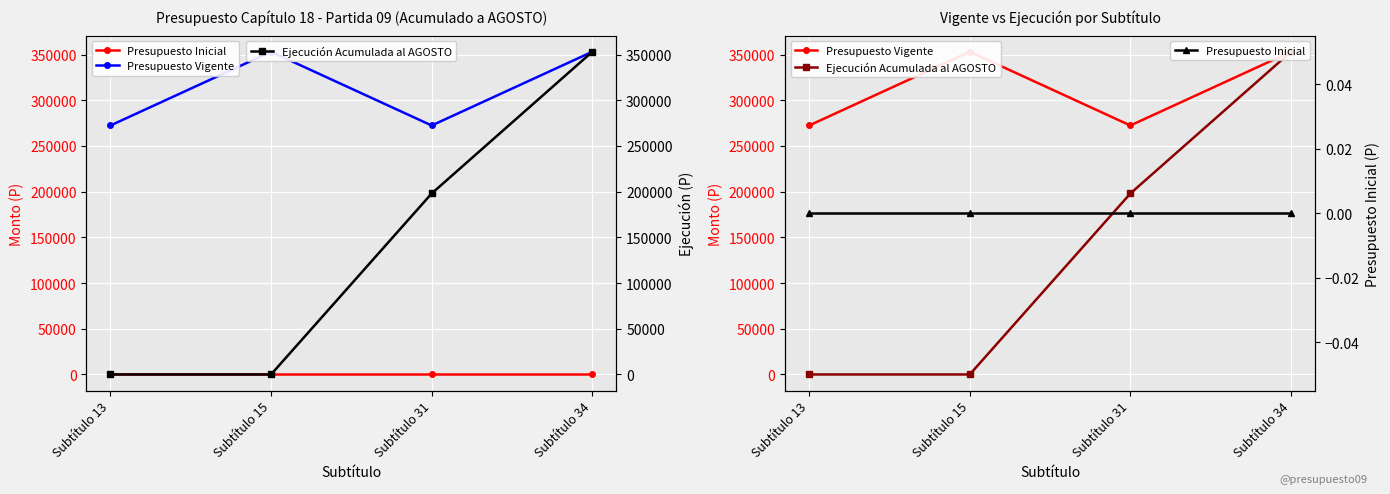

Does the chart display data point markers on the line(s)?

Yes